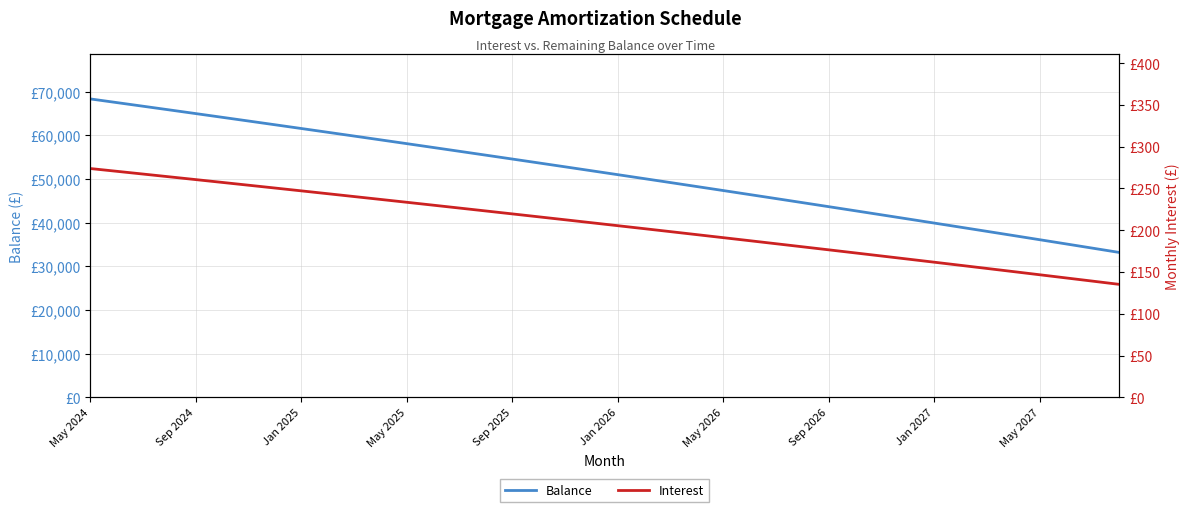

The value of Balance at 15 is 16011.7. True or false?

False